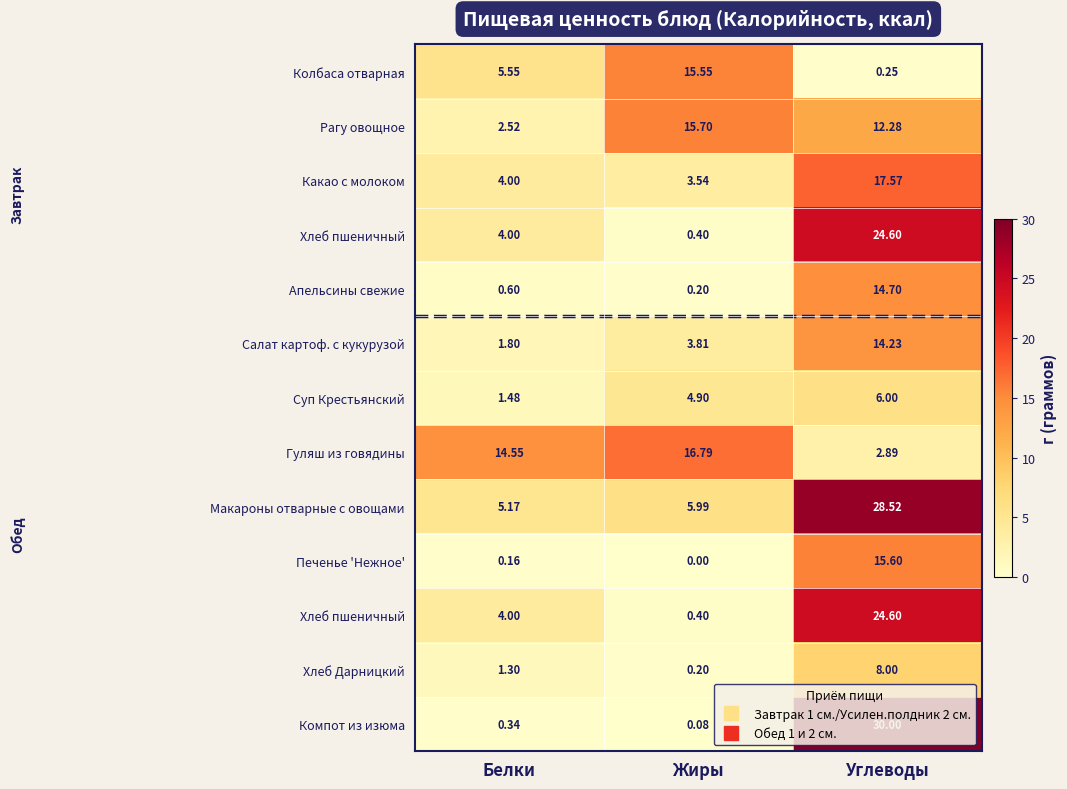

What is the difference between the highest and lowest values at Углеводы?

29.8